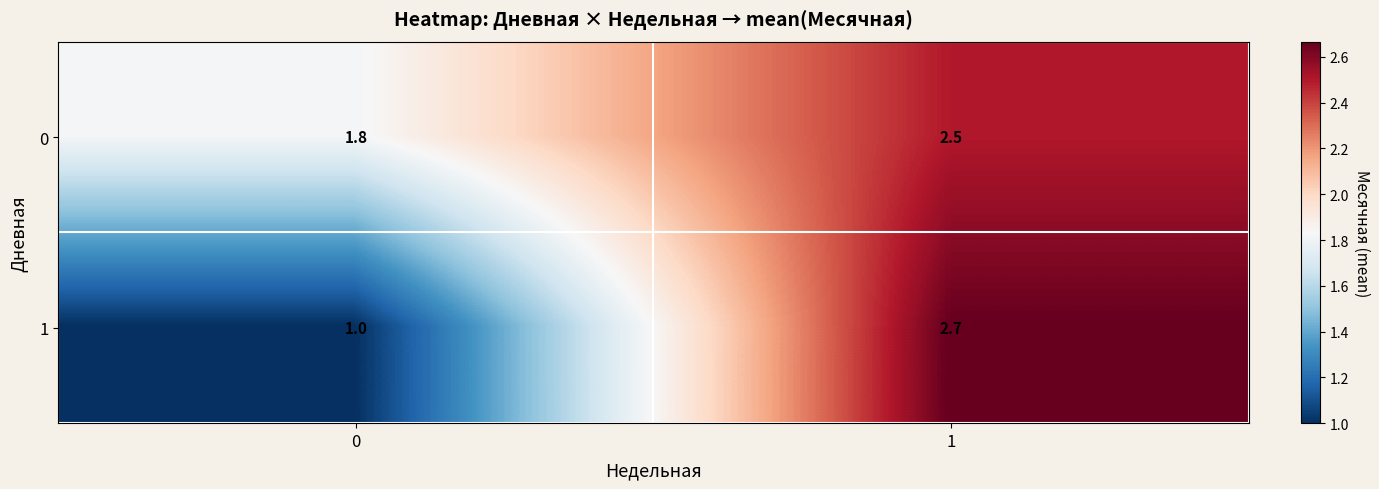

True or false: 1 has a value of 2.7 at 1.

True